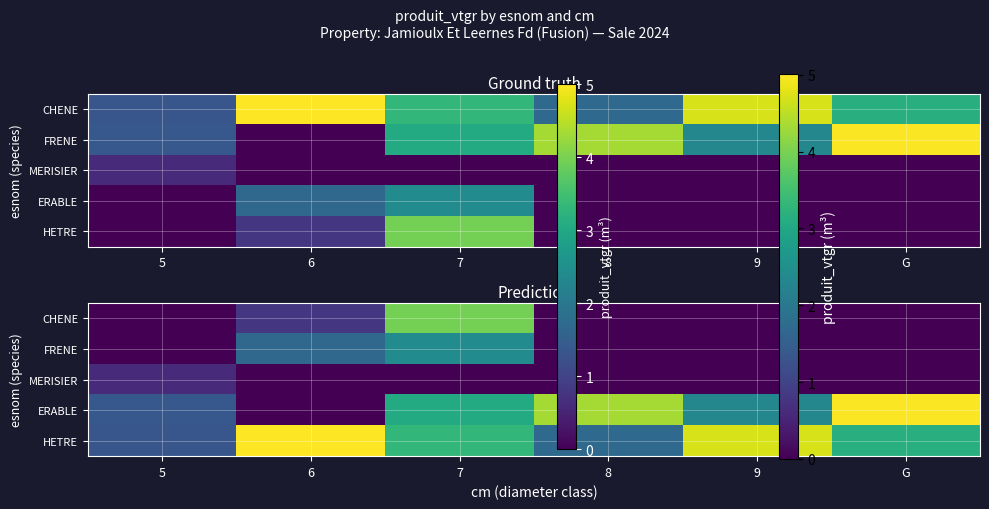

Is it true that HETRE equals 2.2 at 5?

False